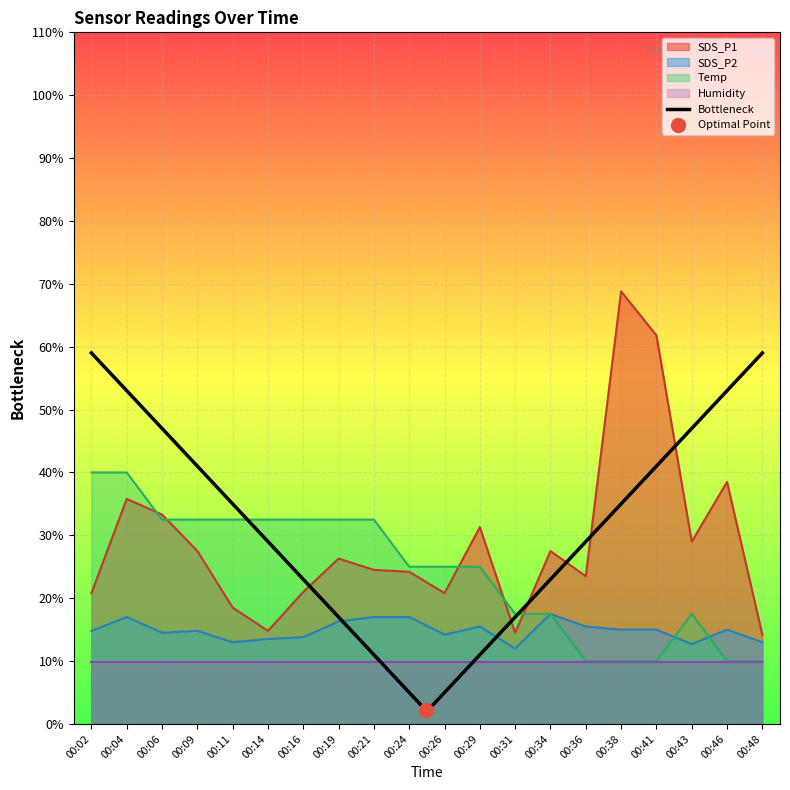

At which category is the sum across all series the highest?

00:38